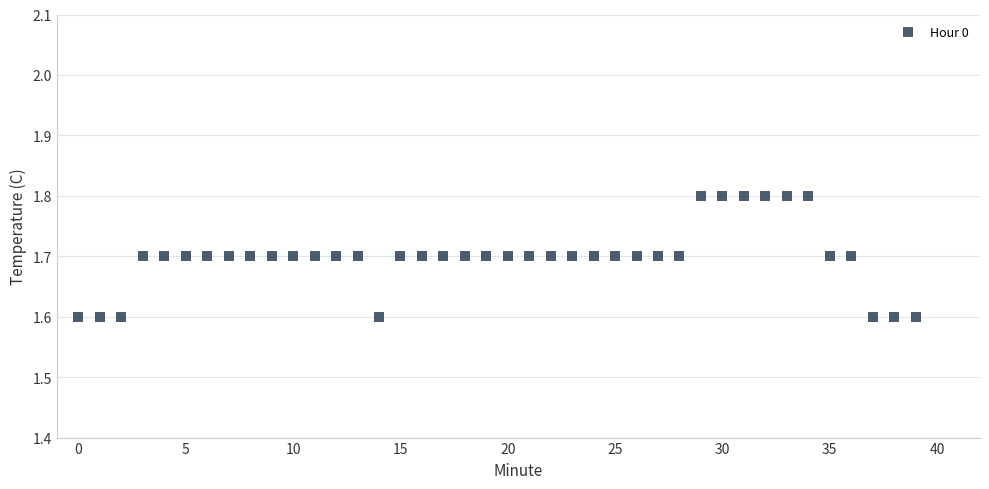

Count the number of points in this scatter plot.

40